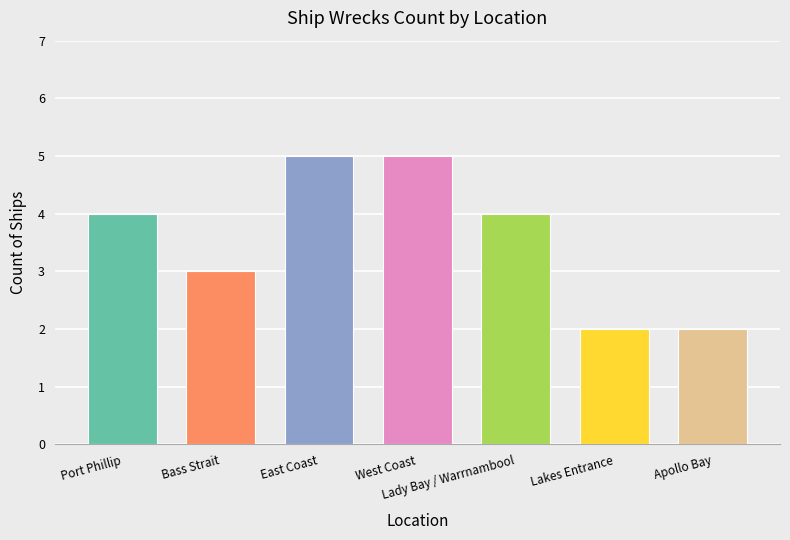

Is it true that the value at Lady Bay / Warrnambool is 4?

True